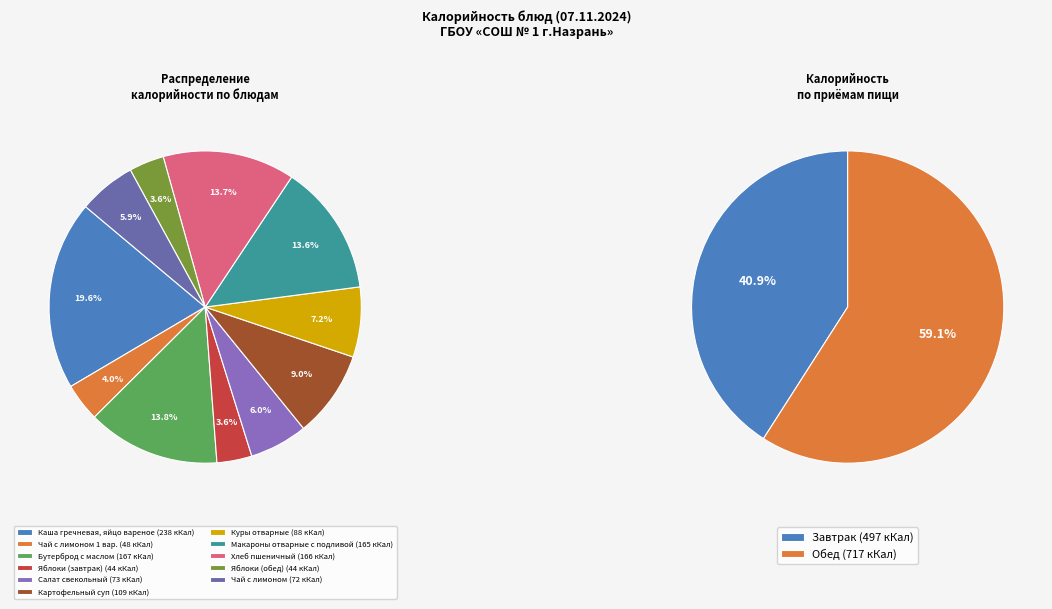

How many segments does this pie chart have?

11